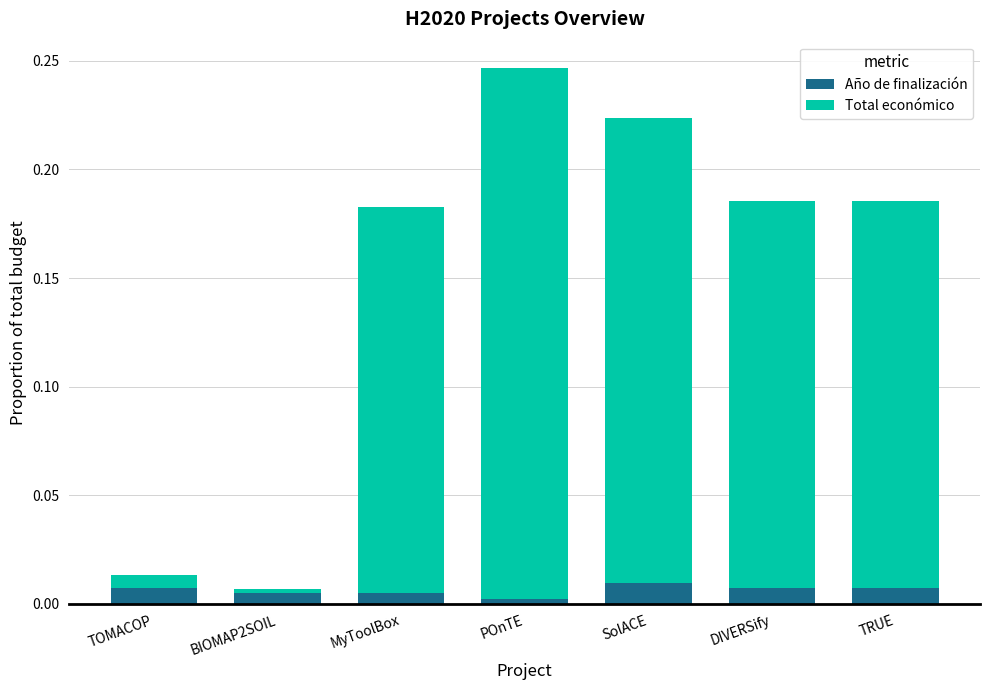

Is it true that Año de finalización equals 0.0 at MyToolBox?

True